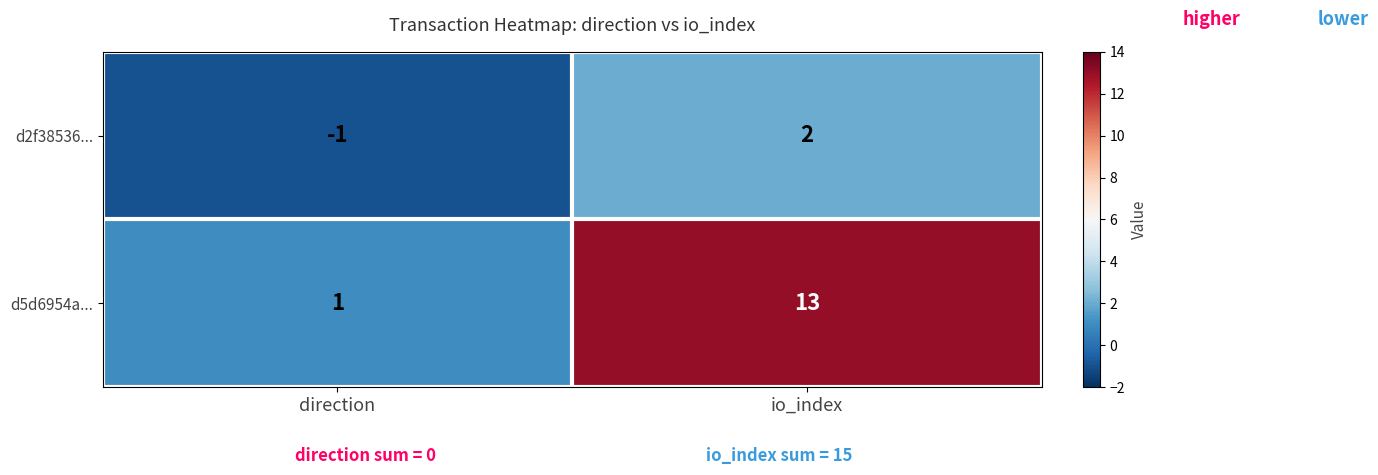

At how many categories does at least one series exceed 5?

1